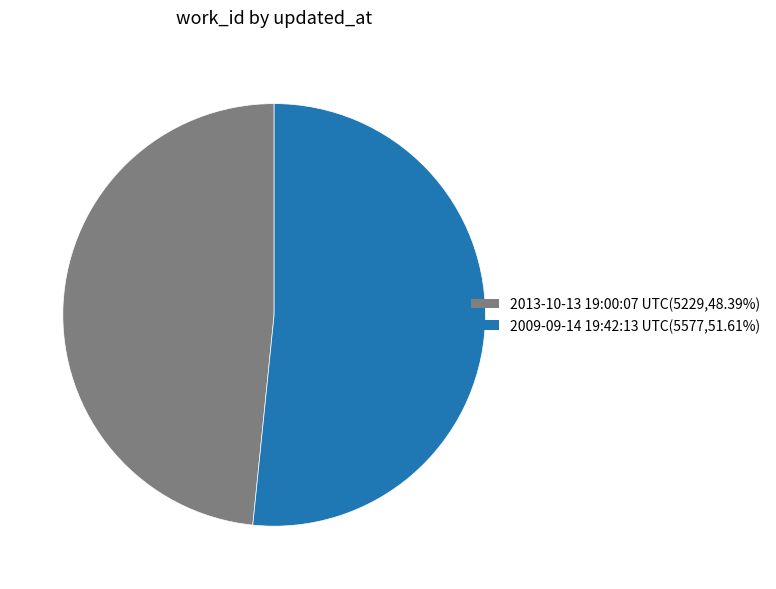

Which has a higher value, 2009-09-14 19:42:13 UTC or 2013-10-13 19:00:07 UTC?

2009-09-14 19:42:13 UTC